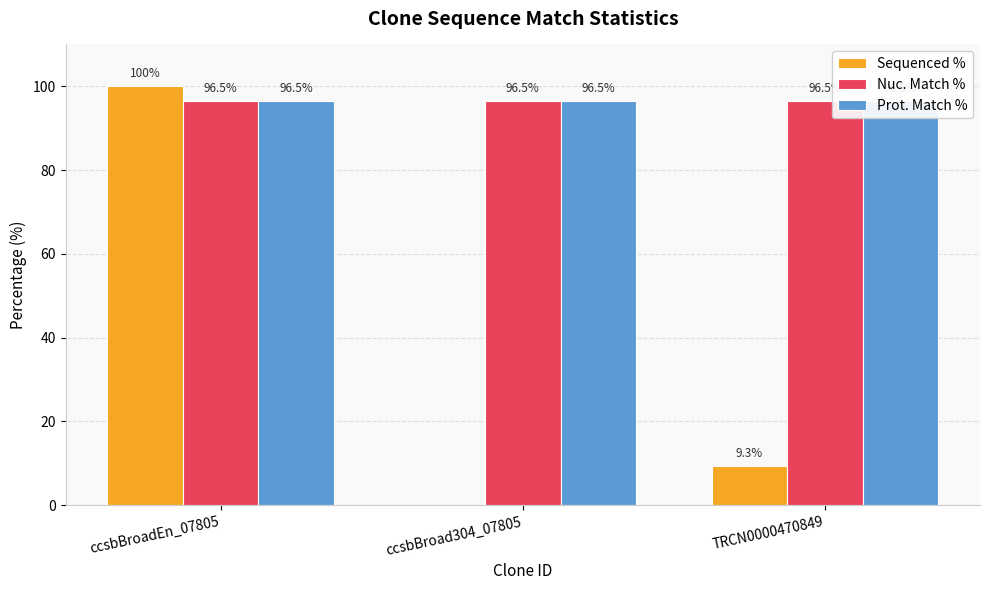

At how many categories does at least one series exceed 81?

3